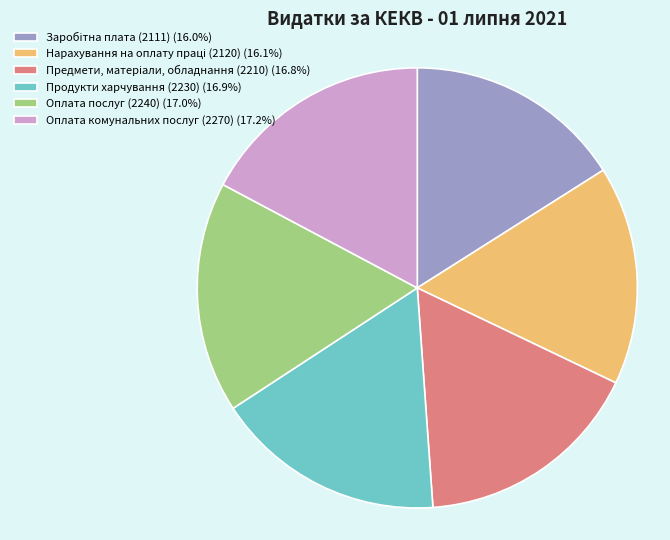

Does Оплата послуг (2240) represent more than half of the total?

No